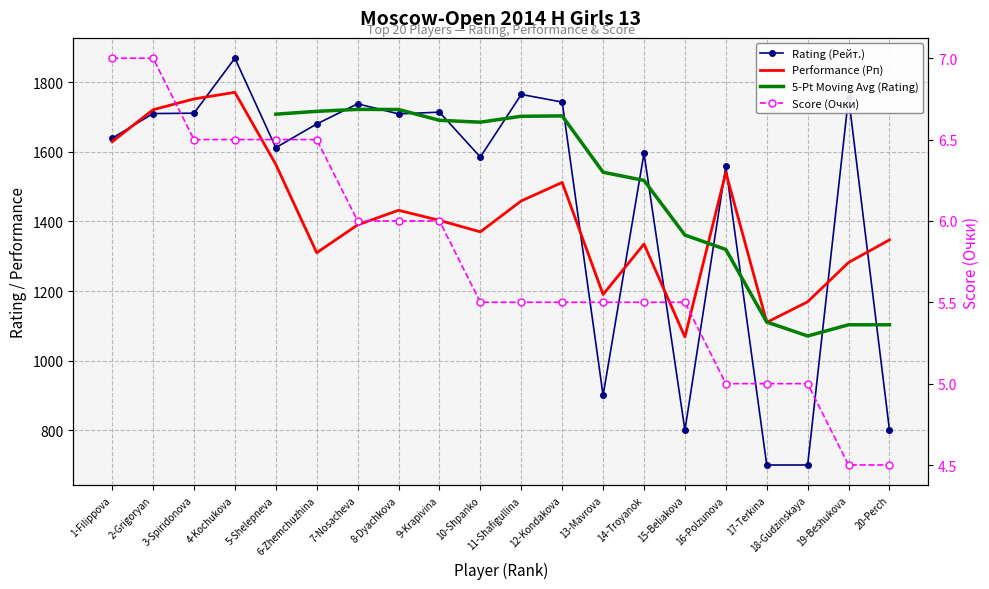

At how many categories does at least one series exceed 566?

20